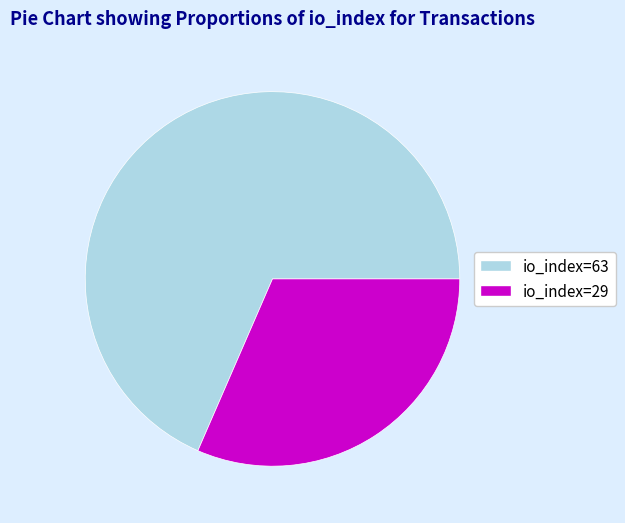

Does any single category account for the majority?

Yes